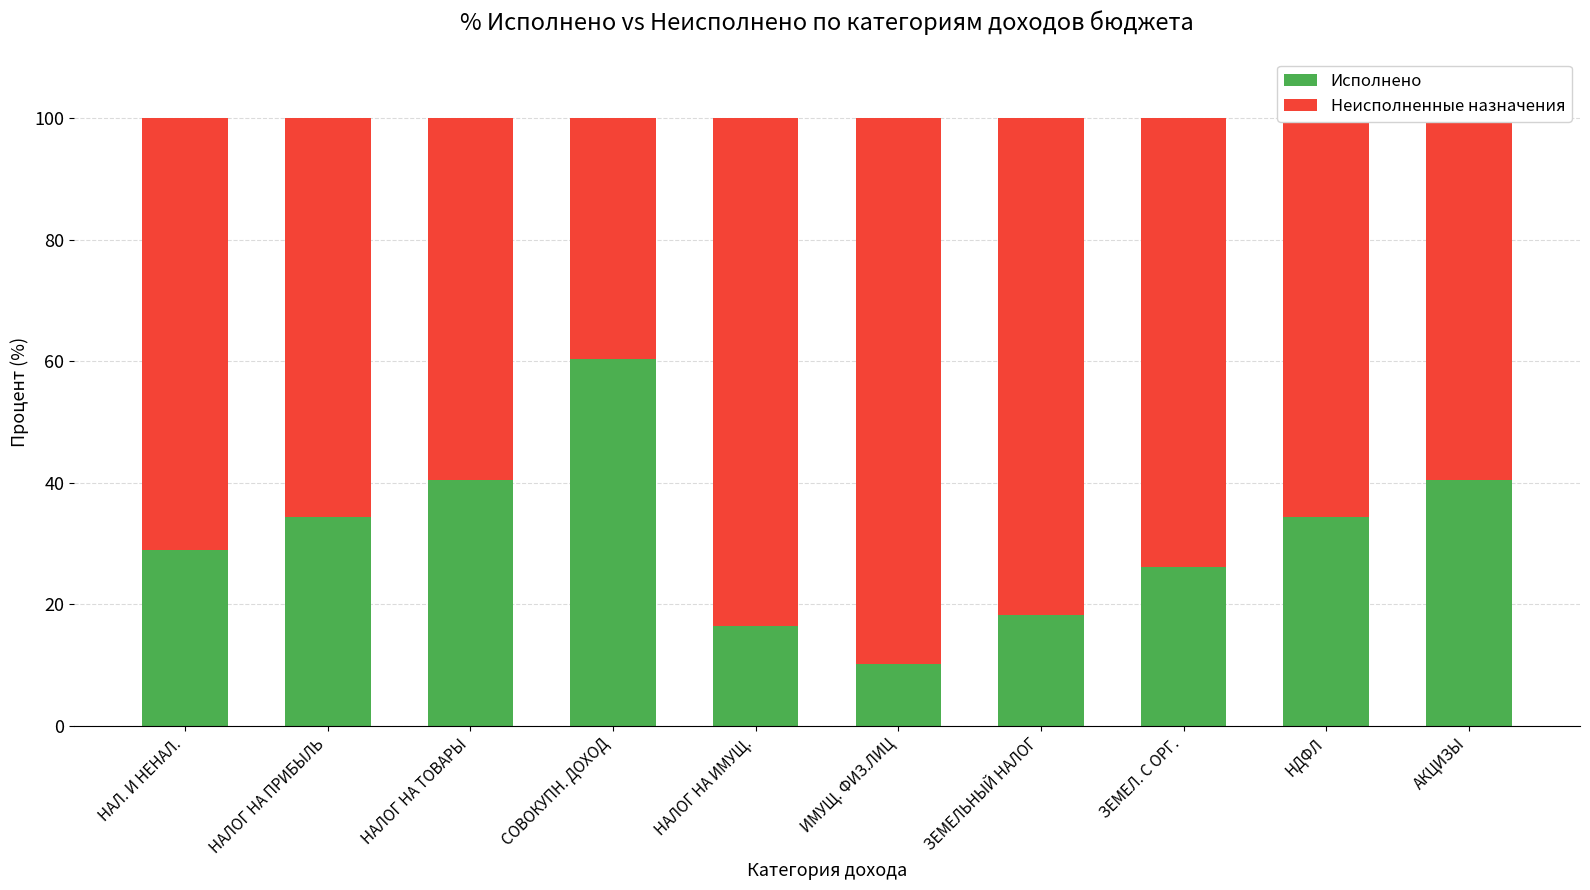

How many categories are shown in the chart?

10